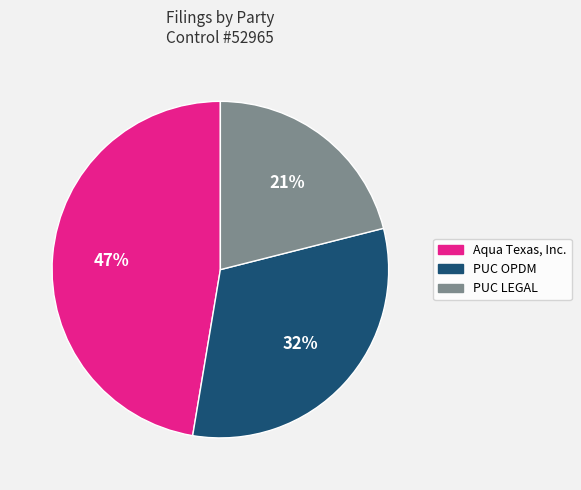

To the nearest percent, what is the average slice percentage?

33%